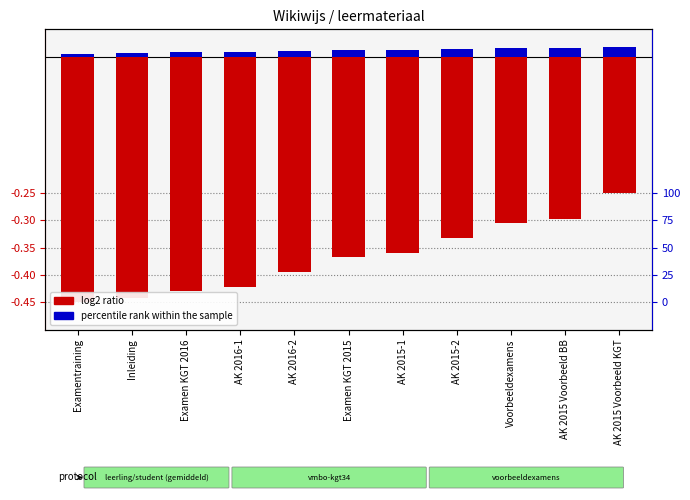

How many bars are there in total?

22